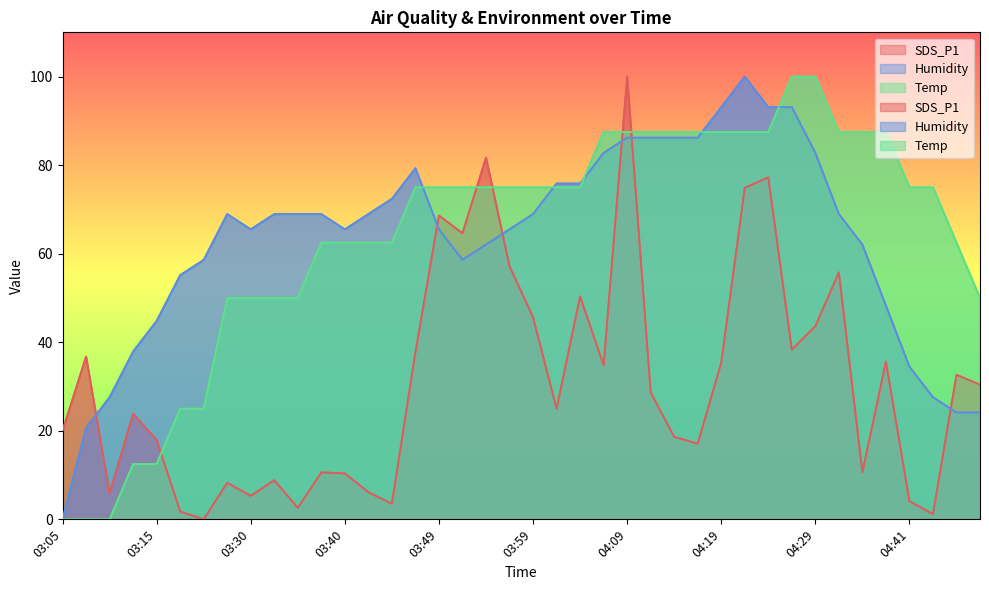

True or false: SDS_P1 and Humidity cross at least once.

True